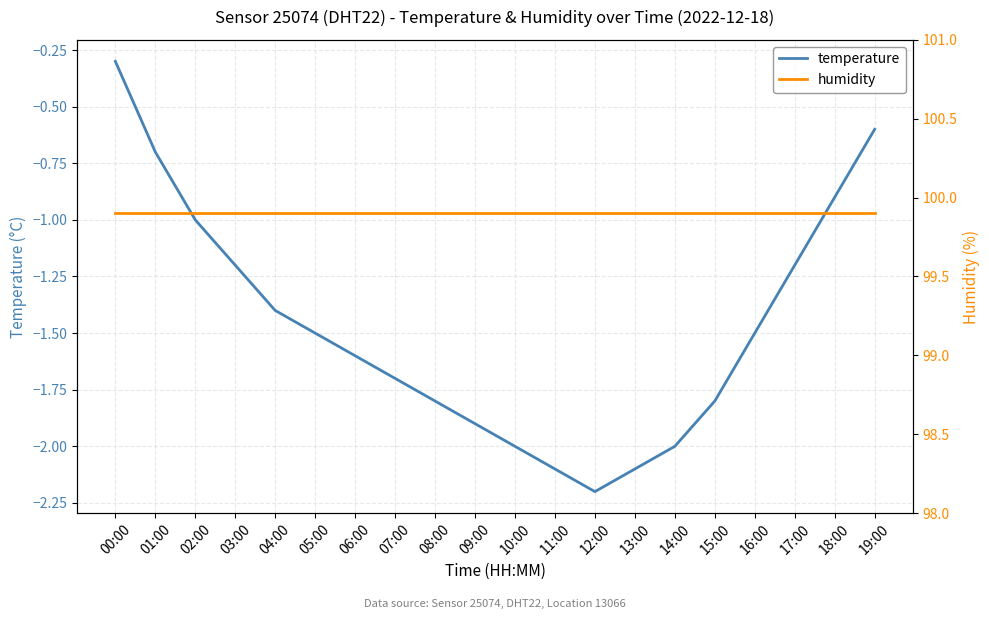

What is the lowest value of the temperature series?

-2.2